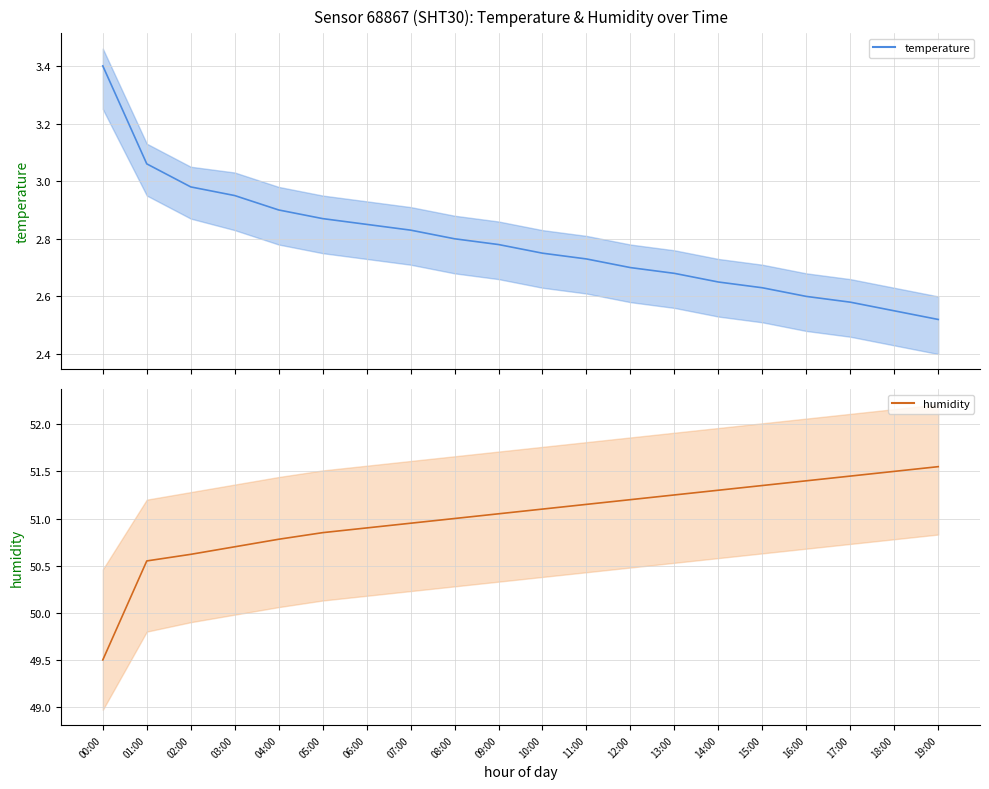

True or false: temperature and humidity intersect in this chart.

False